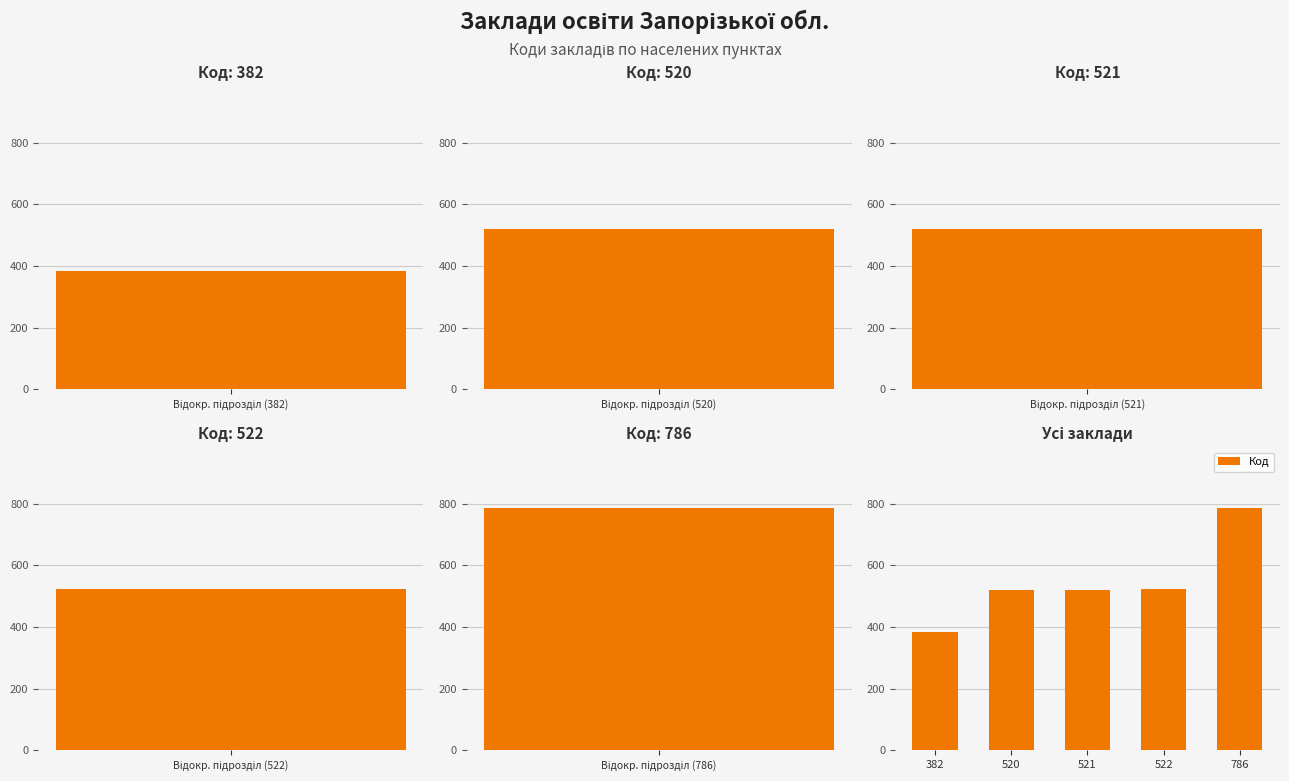

At which label does Код reach its minimum?

382